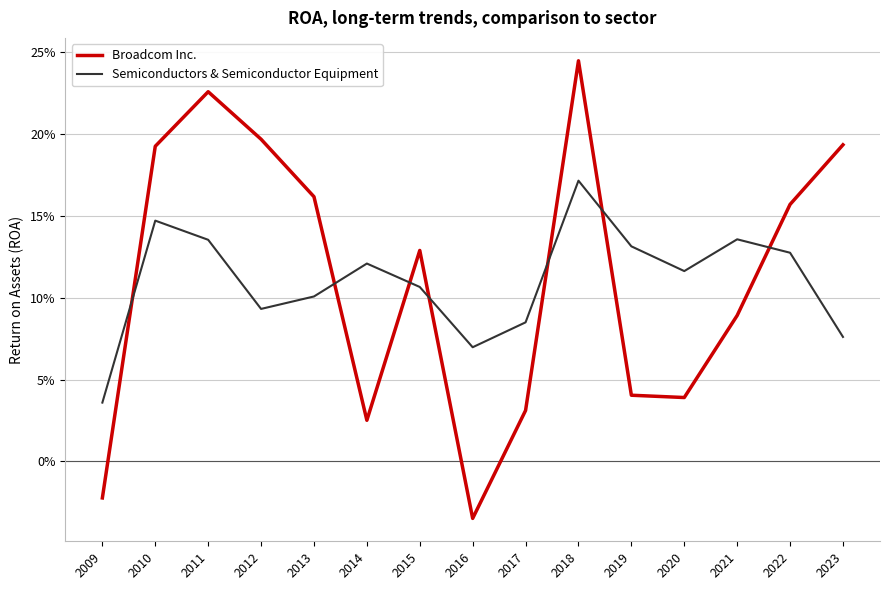

Between which two adjacent categories do Broadcom Inc. and Semiconductors & Semiconductor Equipment first intersect?

2009 and 2010